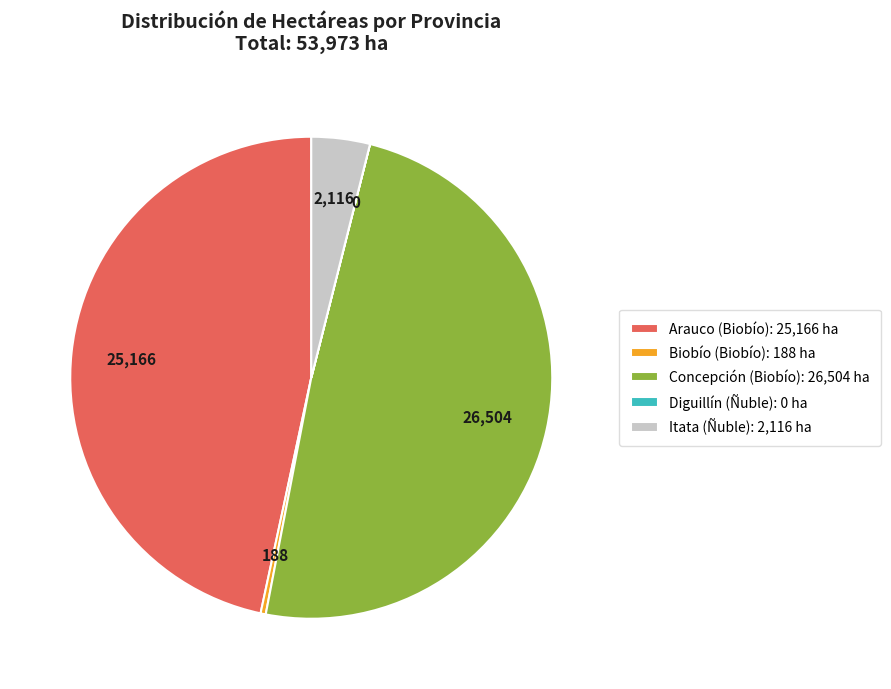

Which has a higher value, Concepción (Biobío): 26,504 ha or Biobío (Biobío): 188 ha?

Concepción (Biobío): 26,504 ha